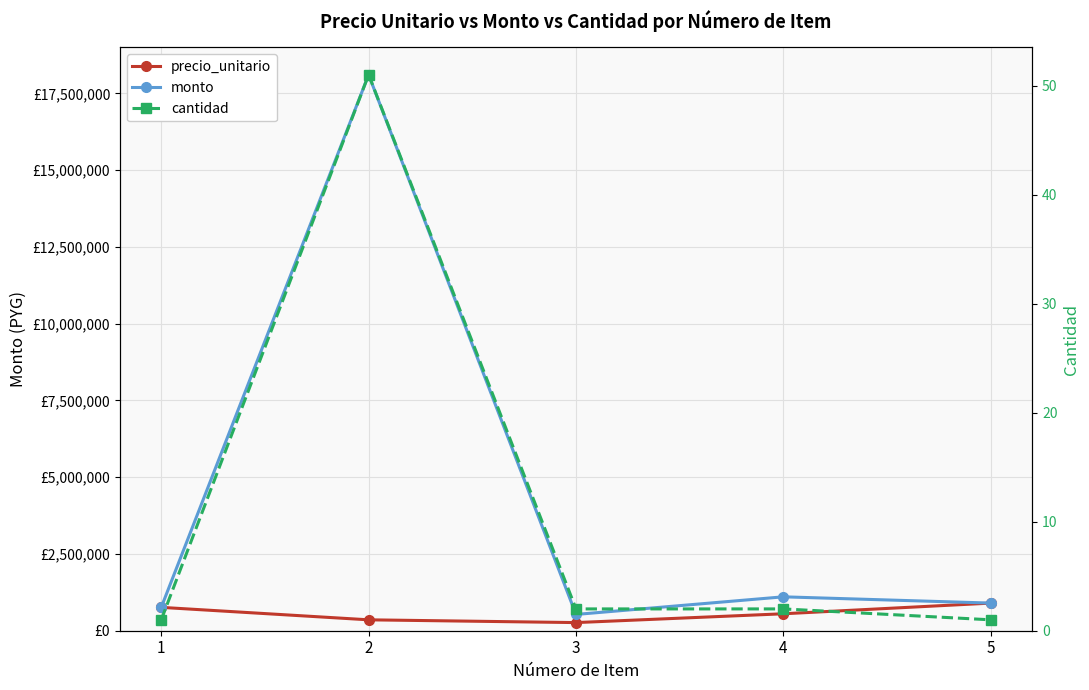

Reading left to right, transcribe all the data shown in this chart.

precio_unitario: 1=761000	2=355000	3=265000	4=552000	5=900000
monto: 1=761000	2=18105000	3=530000	4=1104000	5=900000
cantidad: 1=1	2=51	3=2	4=2	5=1